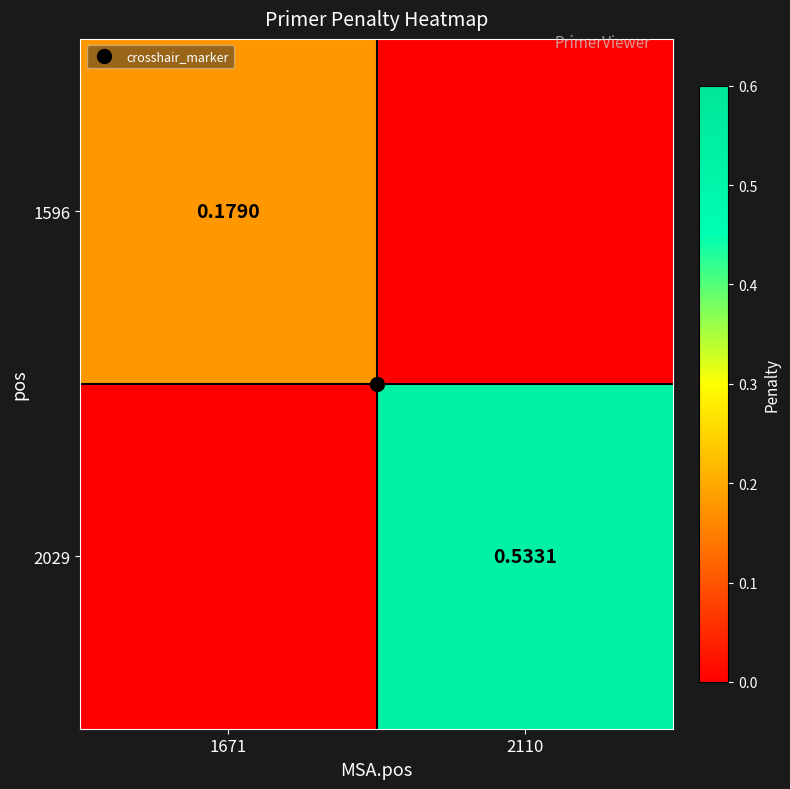

Where is 1596 nearest to the value 0?

2110